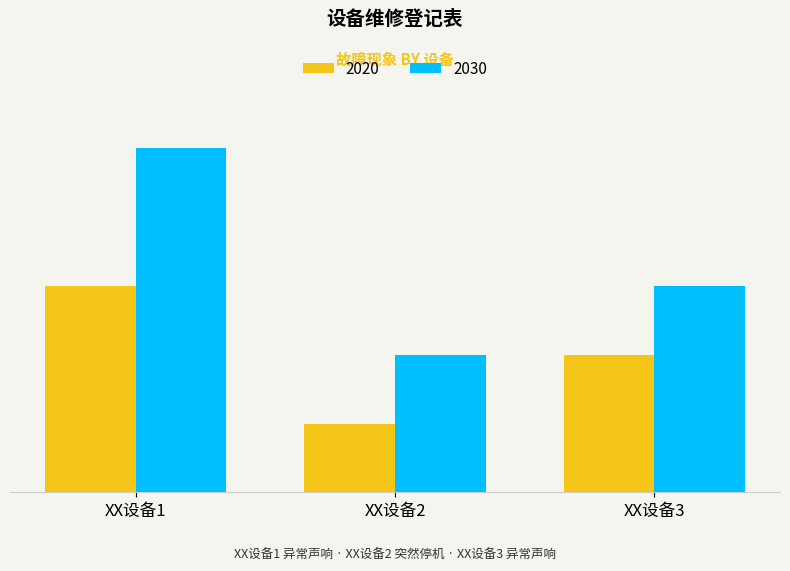

Are the bars horizontal?

No